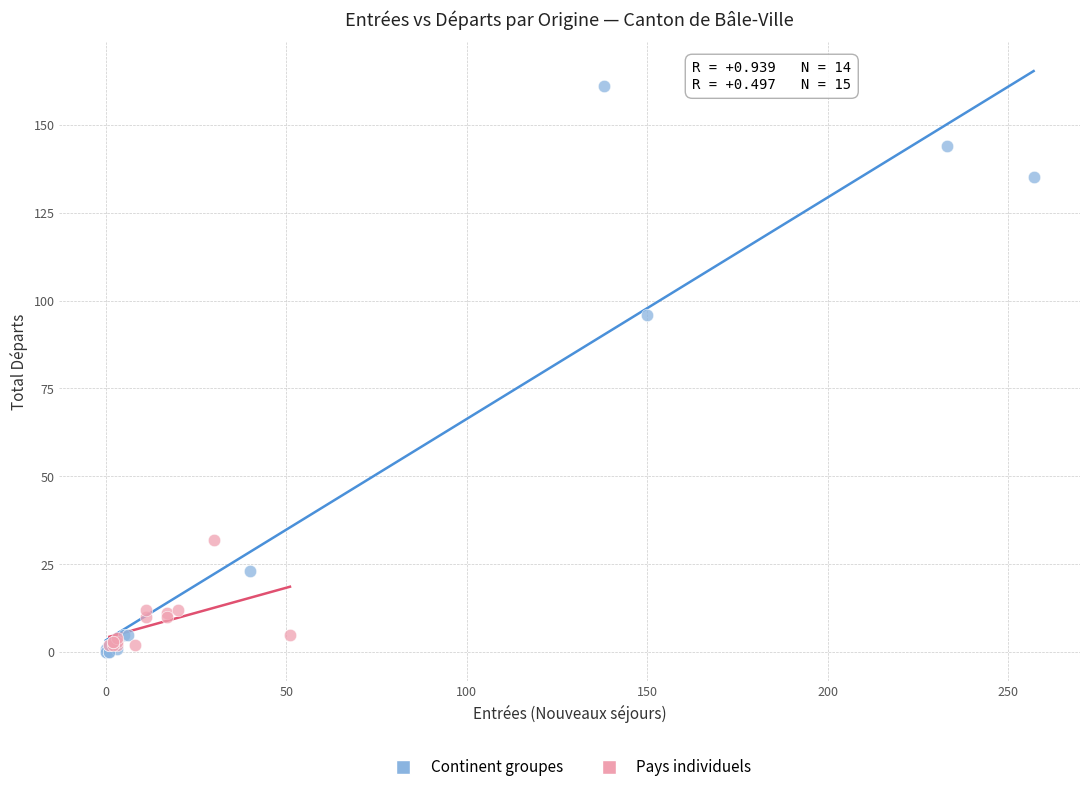

Which series contains the highest Y value?

Continent groupes